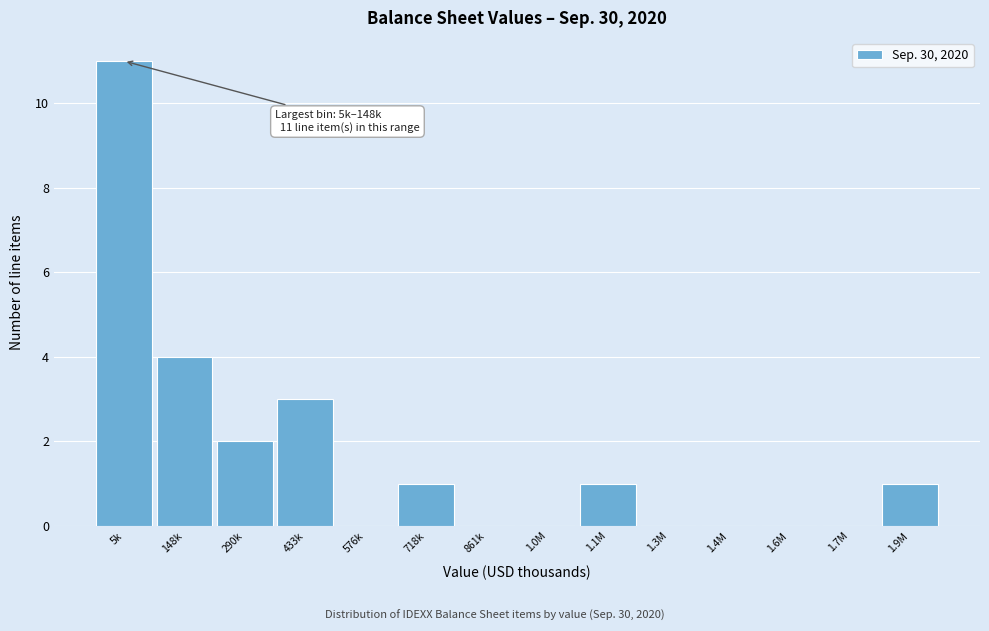

Reading left to right, what are all the values shown in this chart?

5k=11	148k=4	290k=2	433k=3	576k=0	718k=1	861k=0	1.0M=0	1.1M=1	1.3M=0	1.4M=0	1.6M=0	1.7M=0	1.9M=1